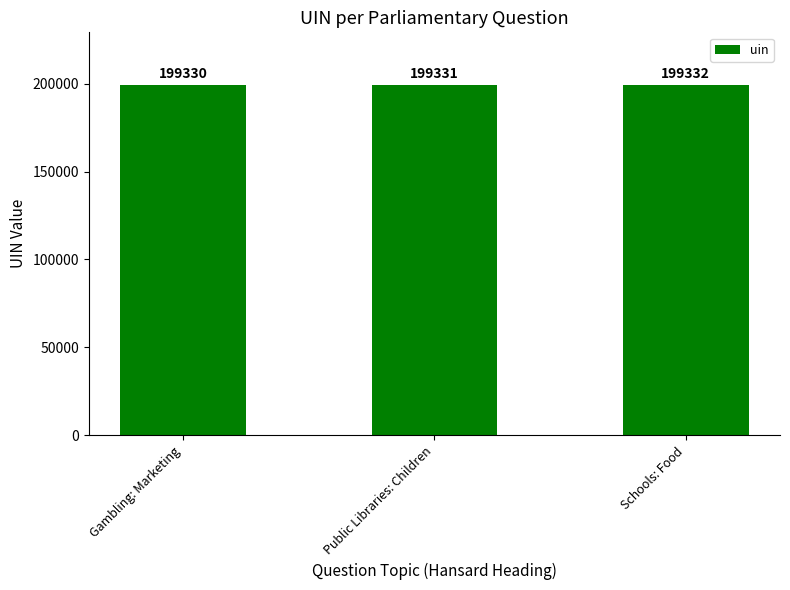

The value at Gambling: Marketing is 269196. True or false?

False